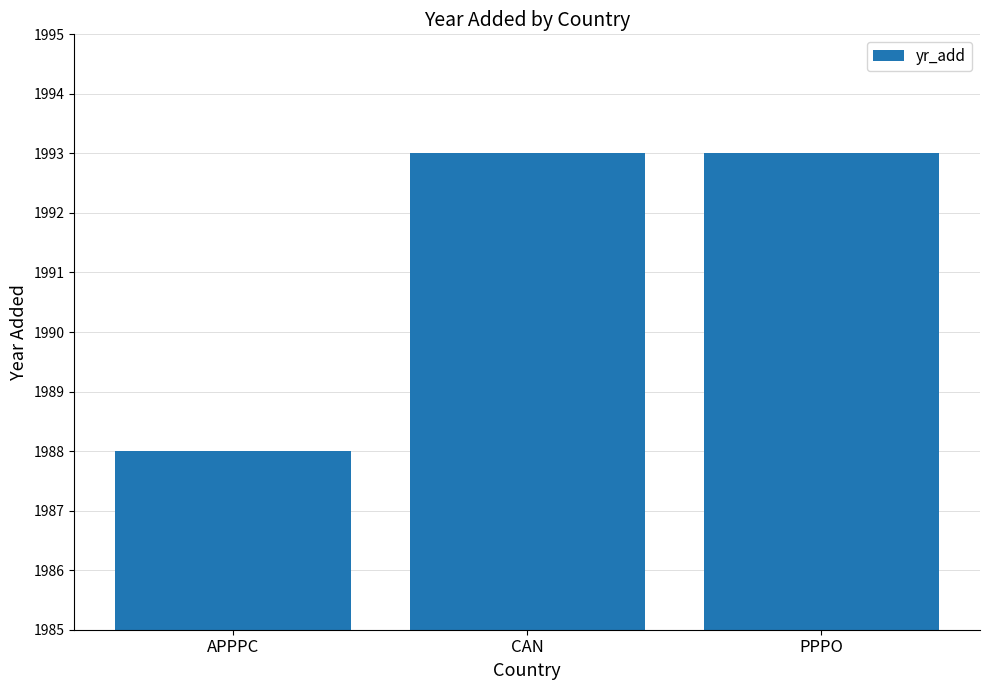

Where is the data nearest to the value 1990?

APPPC